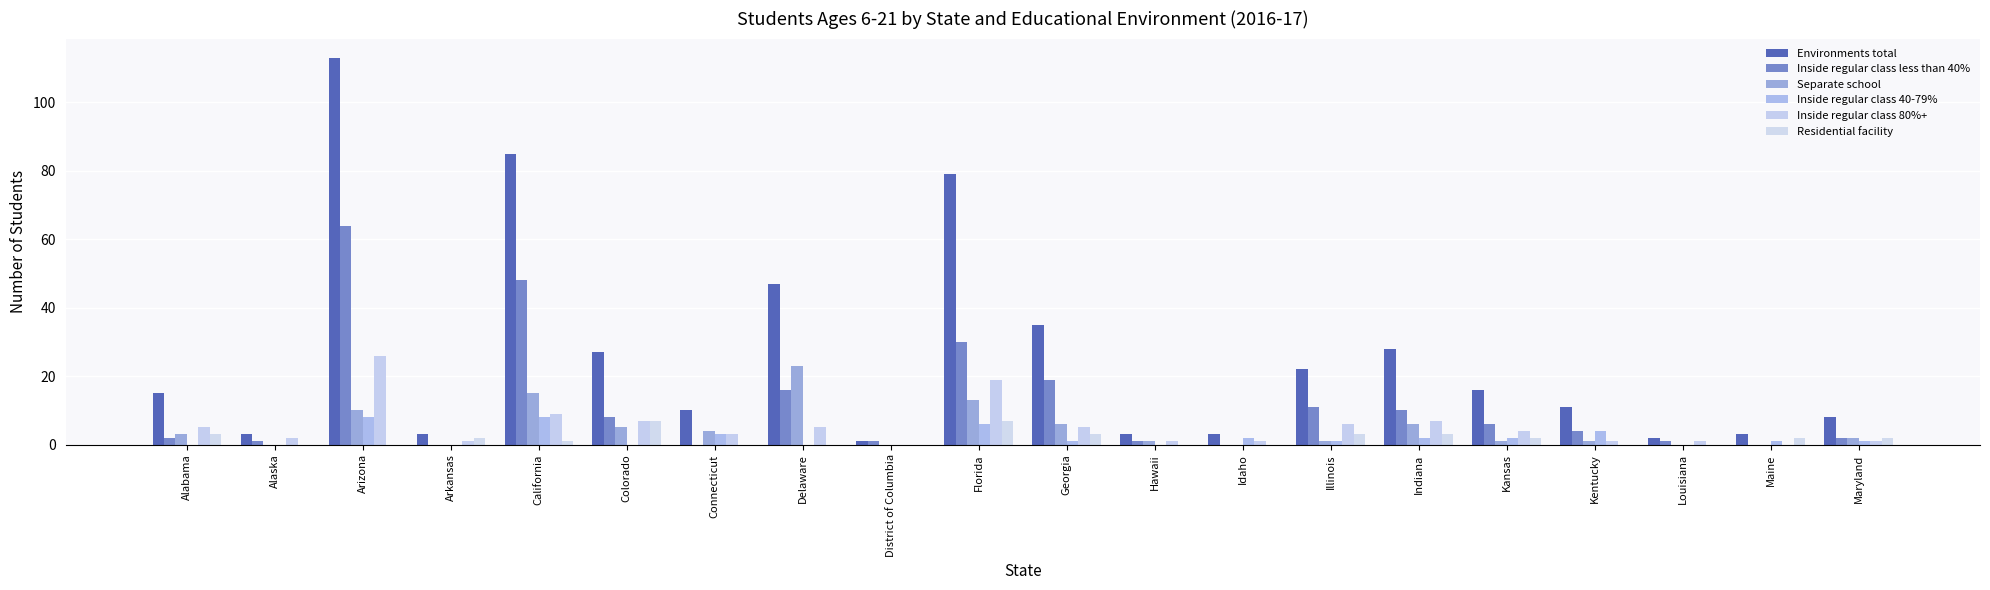

How many groups of bars are there?

20